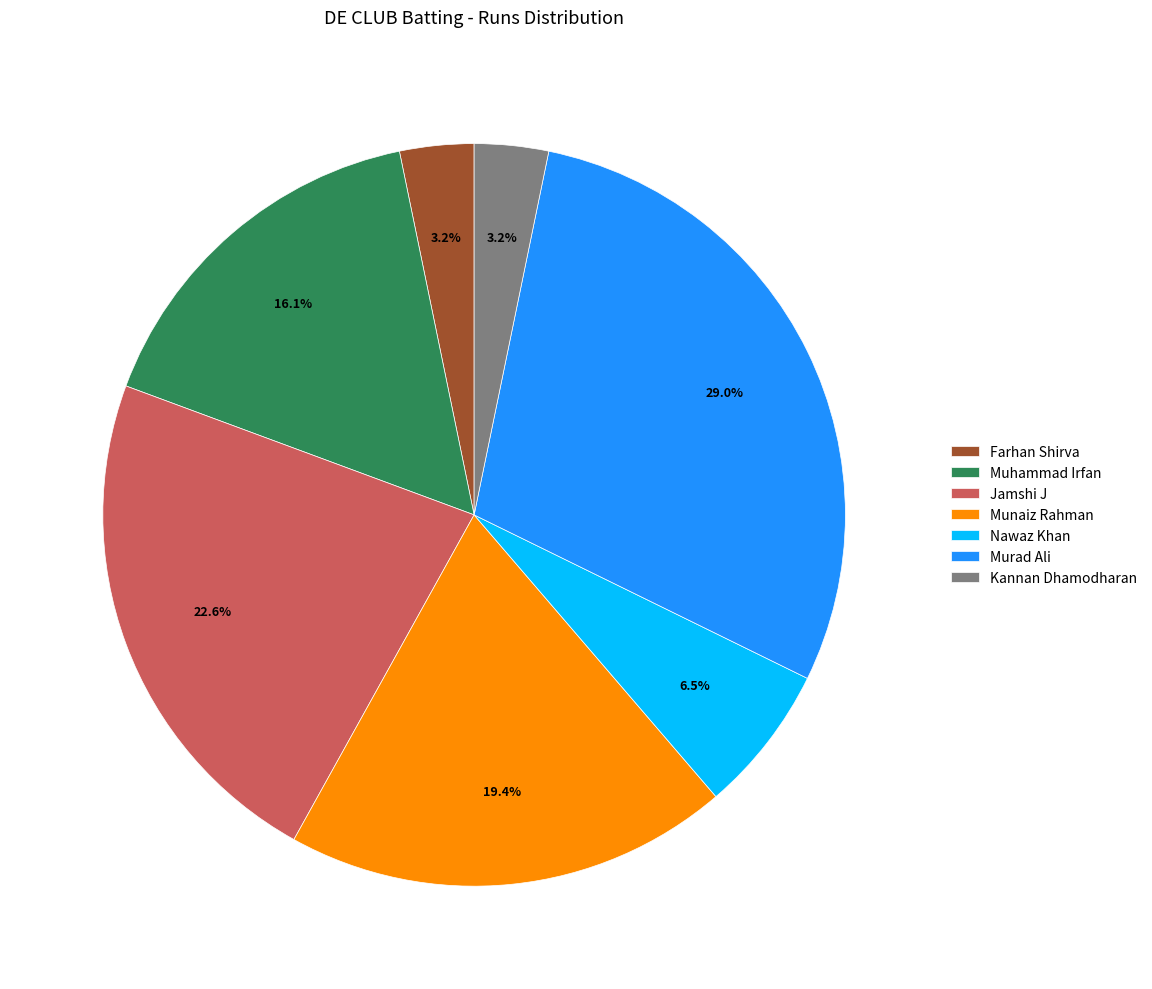

The Jamshi J slice represents 23% of the pie. True or false?

True